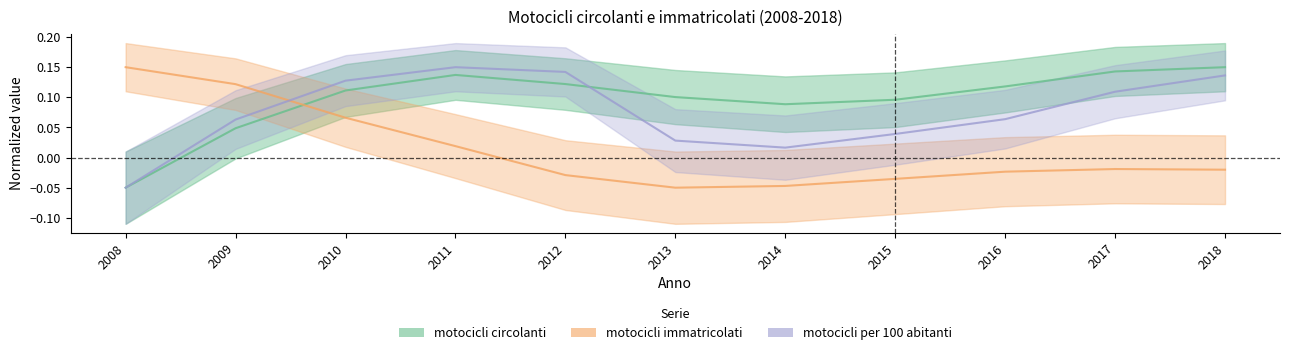

How many values in motocicli per 100 abitanti are below zero?

1